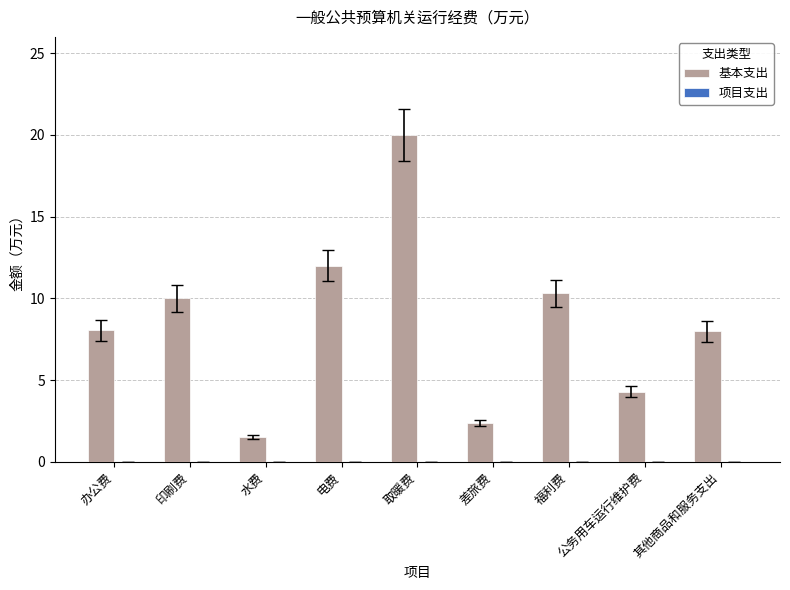

What is the label of the 6th bar from the left?

差旅费